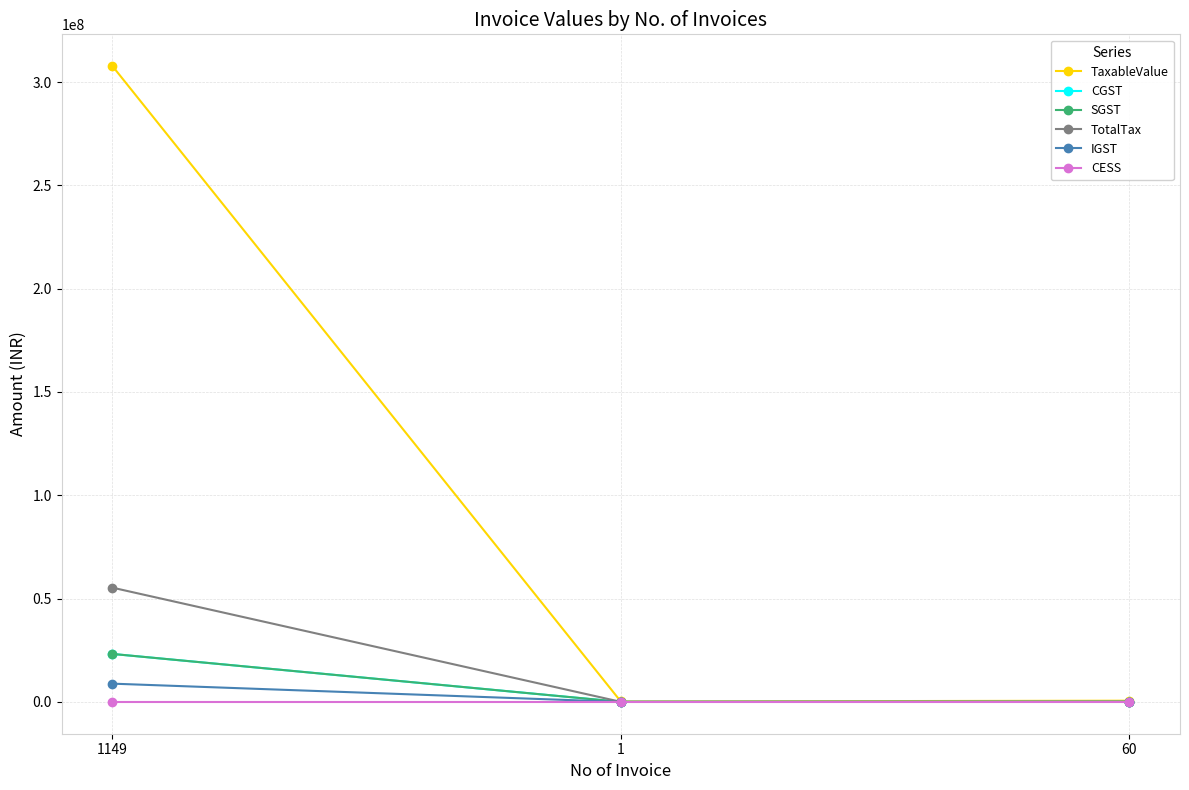

How many lines are shown in the chart?

6